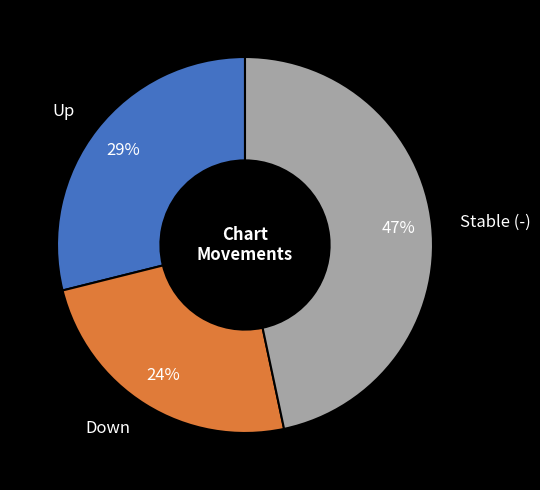

Which category has the smallest portion of the pie?

Down